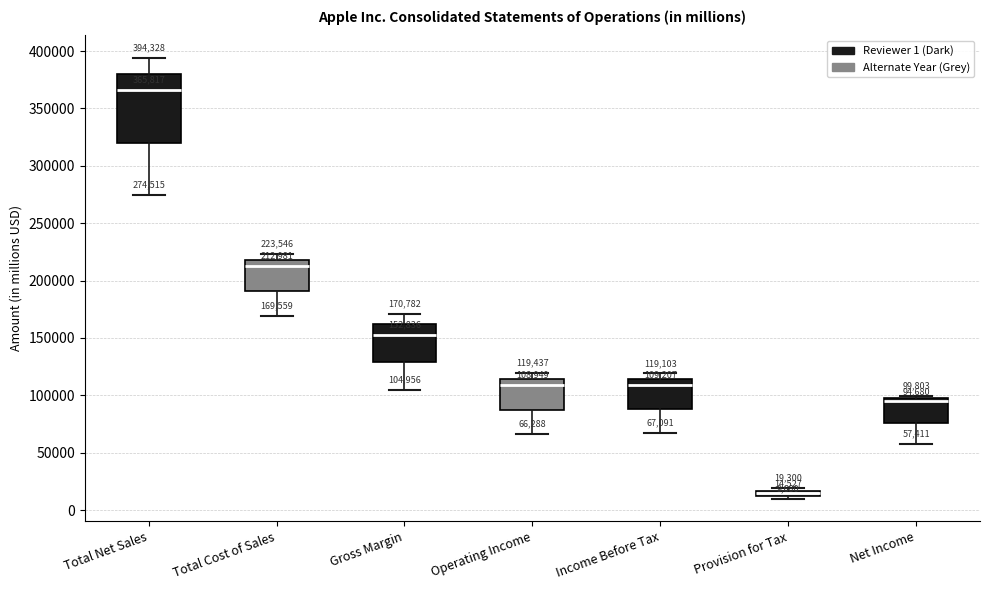

Which box has the lowest median line?

Provision for Tax